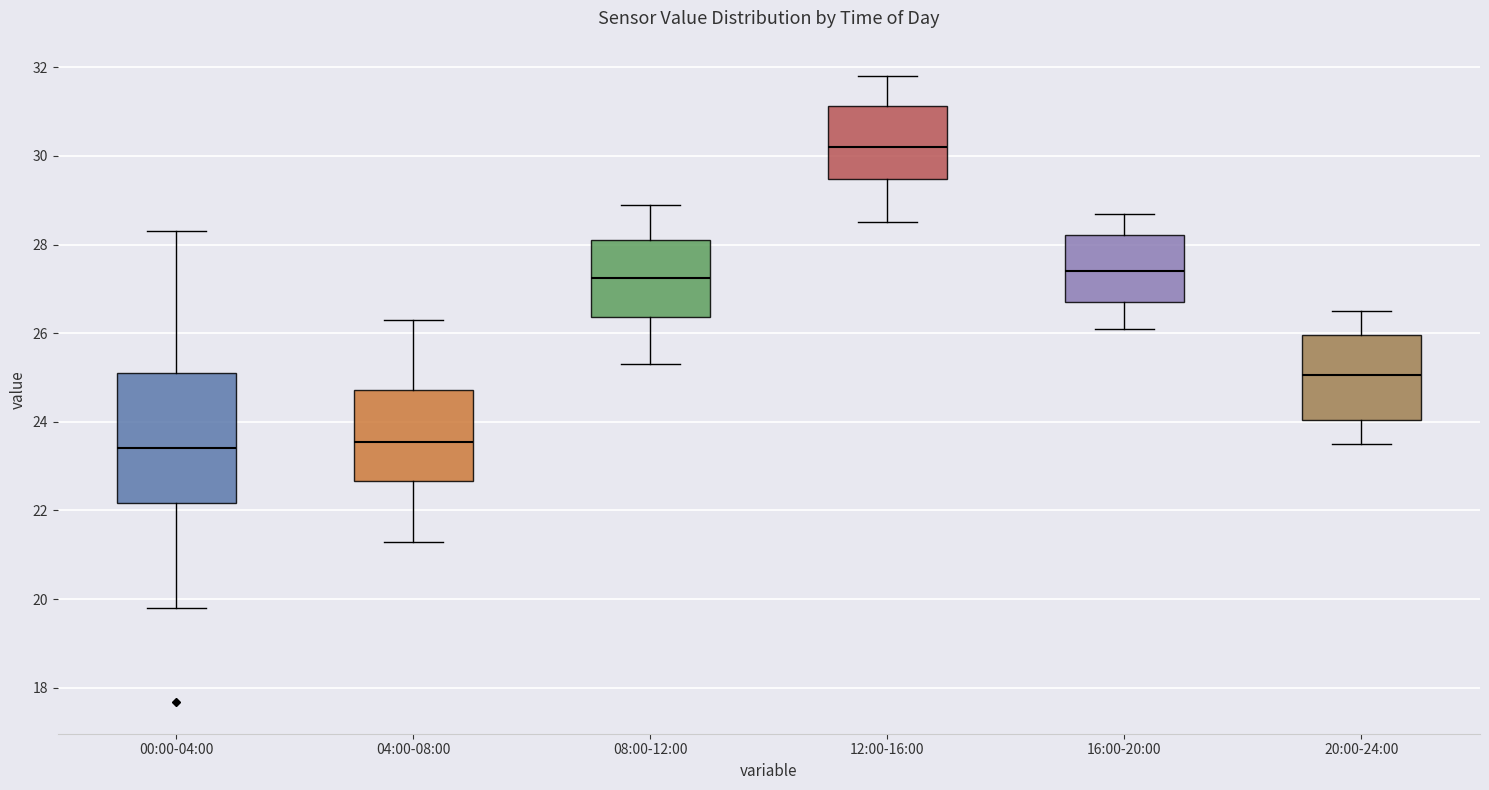

Reading left to right, transcribe this box plot: for each box, give where its median line is, the range the box spans, and where its two whiskers end, as read against the y-axis. The values are not printed on the chart, so give them approximately, as read against the axis.

00:00-04:00: median 23.4, box 22.2 to 25.0, whiskers 19.8 to 28.4
04:00-08:00: median 23.6, box 22.6 to 24.8, whiskers 21.4 to 26.4
08:00-12:00: median 27.2, box 26.4 to 28.2, whiskers 25.4 to 29.0
12:00-16:00: median 30.2, box 29.4 to 31.2, whiskers 28.6 to 31.8
16:00-20:00: median 27.4, box 26.8 to 28.2, whiskers 26.2 to 28.8
20:00-24:00: median 25.0, box 24.0 to 26.0, whiskers 23.6 to 26.6